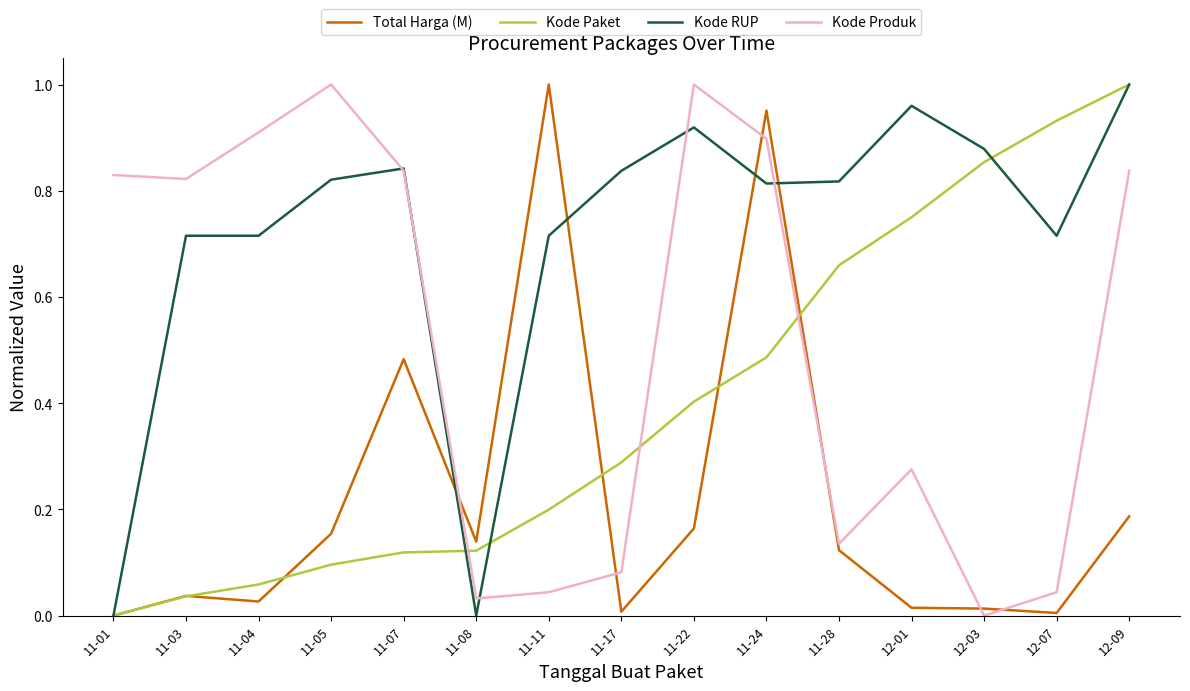

At 11-17, list the series in order from largest to smallest.

Kode RUP, Kode Paket, Kode Produk, Total Harga (M)